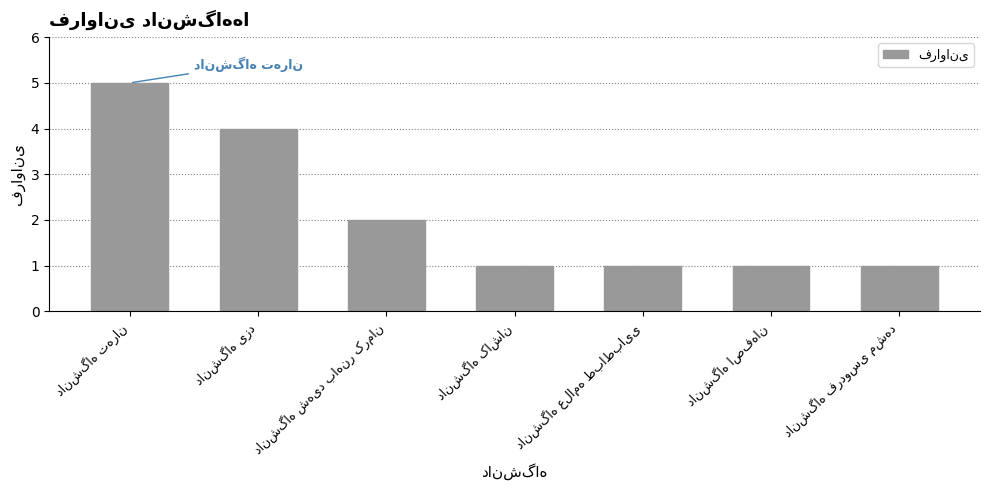

What is the difference between the maximum and minimum values?

4